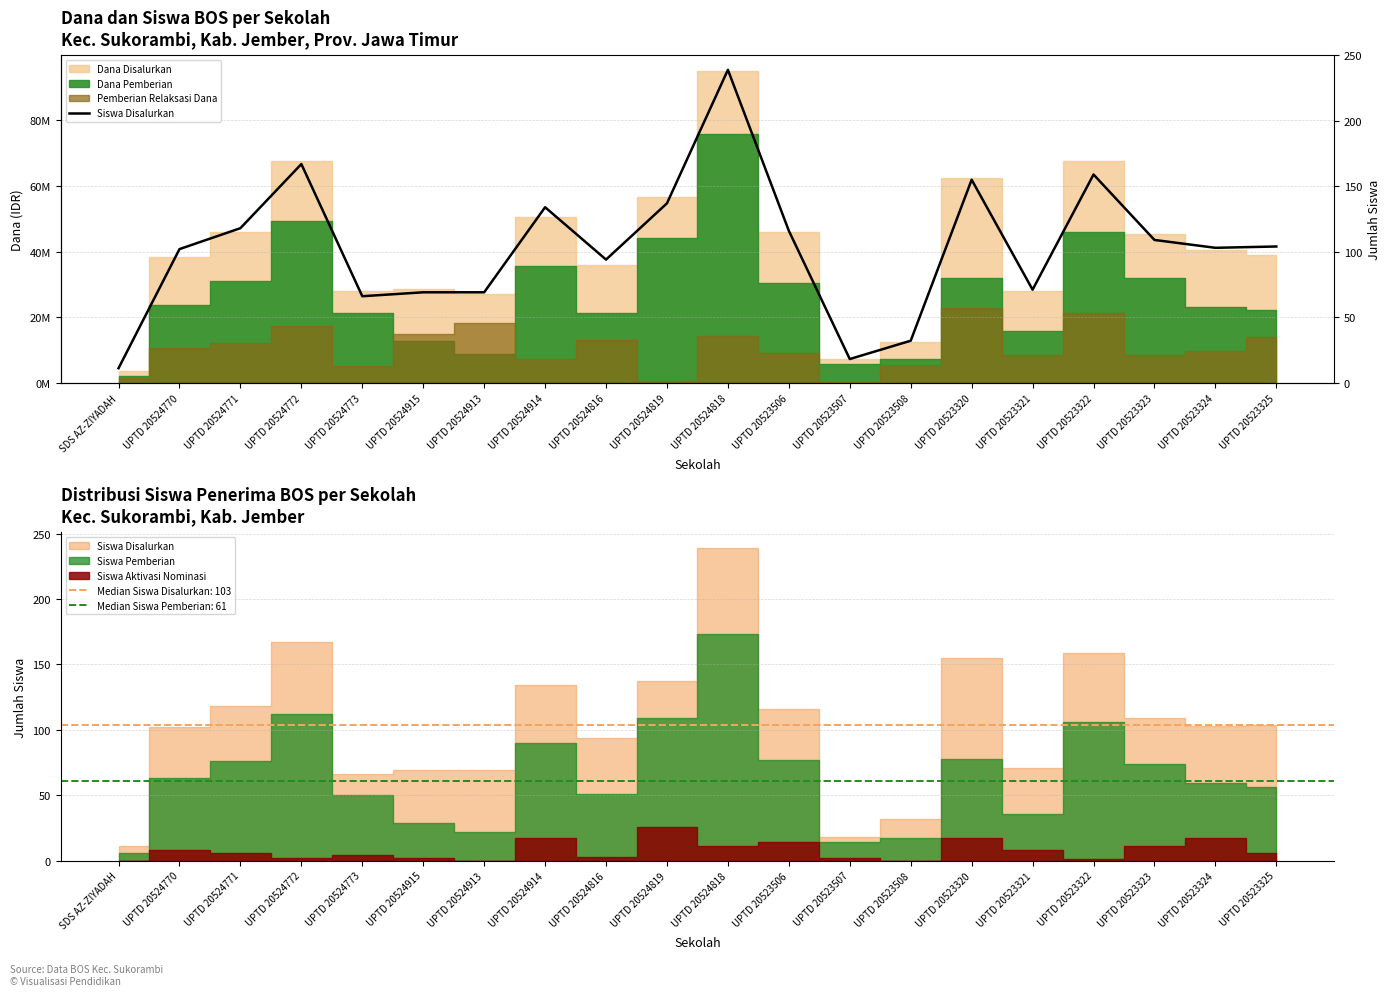

At which label is the value closest to 125?

UPTD 20524771